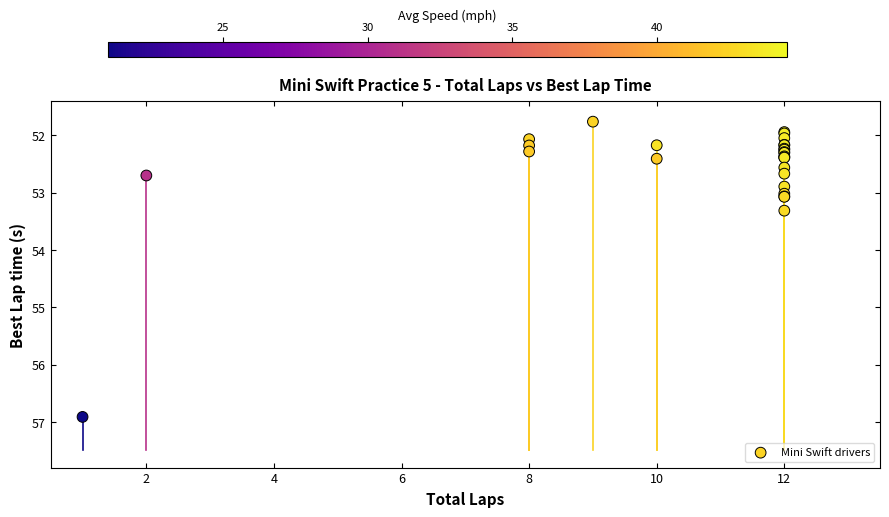

What Y value in the scatter plot is closest to 54?

53.3